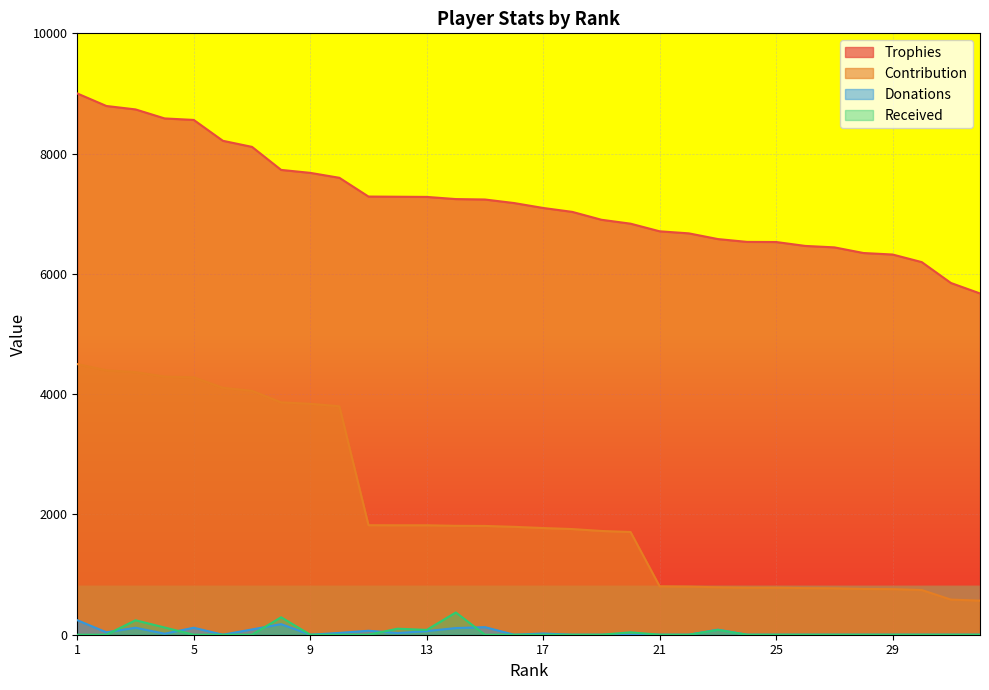

Does the chart display data point markers on the line(s)?

No